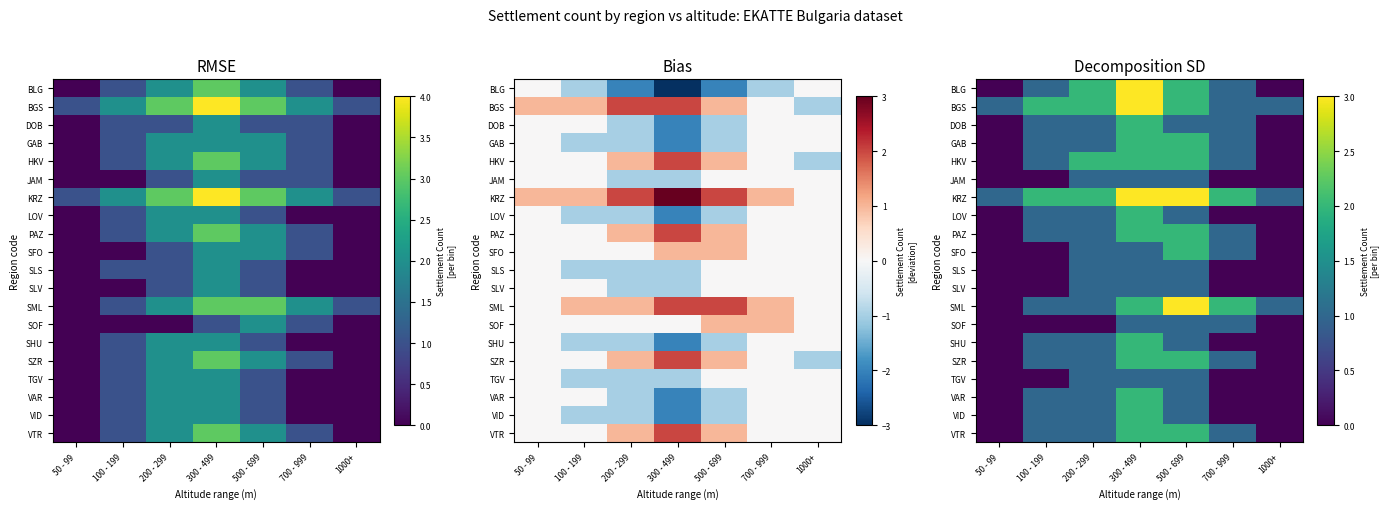

Is it true that SLV equals 0 at 50 - 99?

False